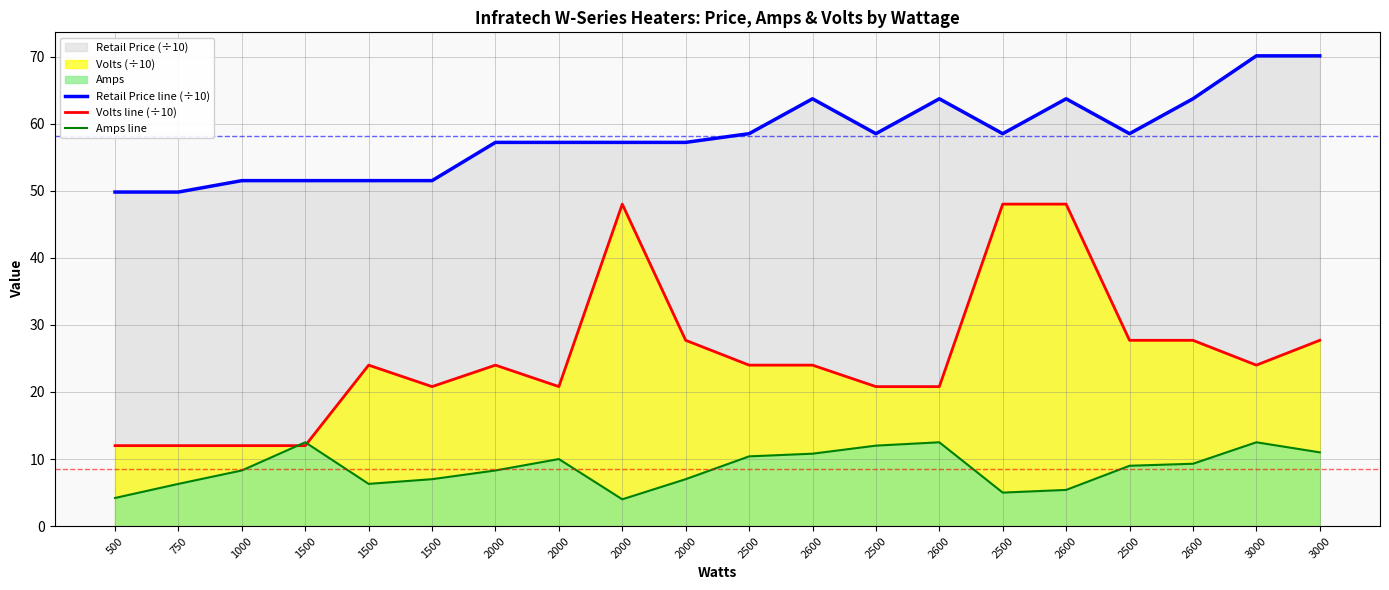

Which has a higher value, 2500 or 2500?

2500